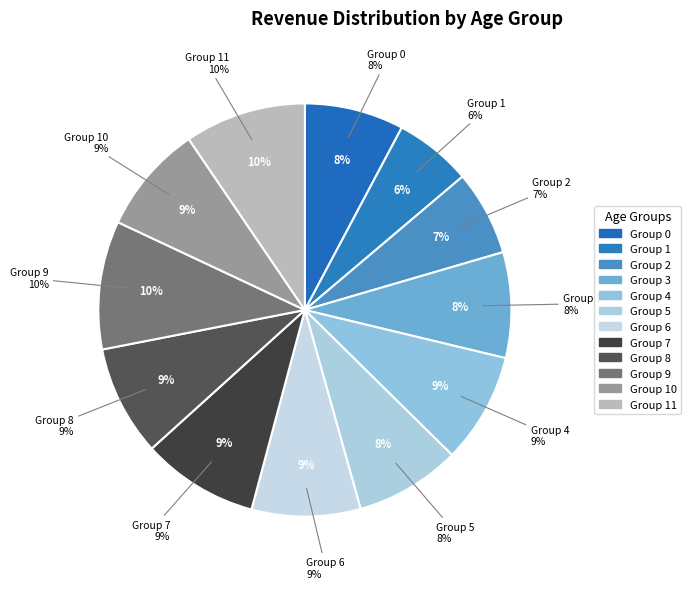

What percentage is the 9 slice, to the nearest percent?

10%